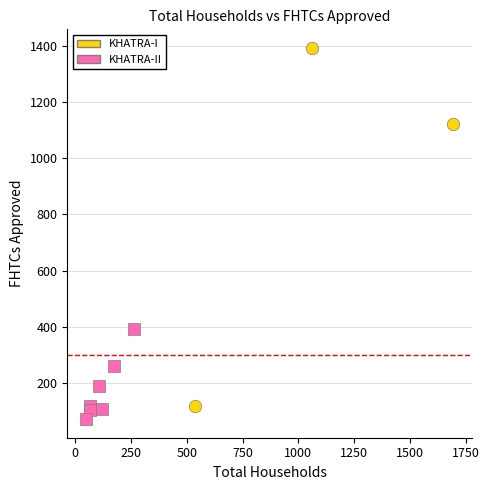

Which series reaches the maximum Y coordinate?

KHATRA-I